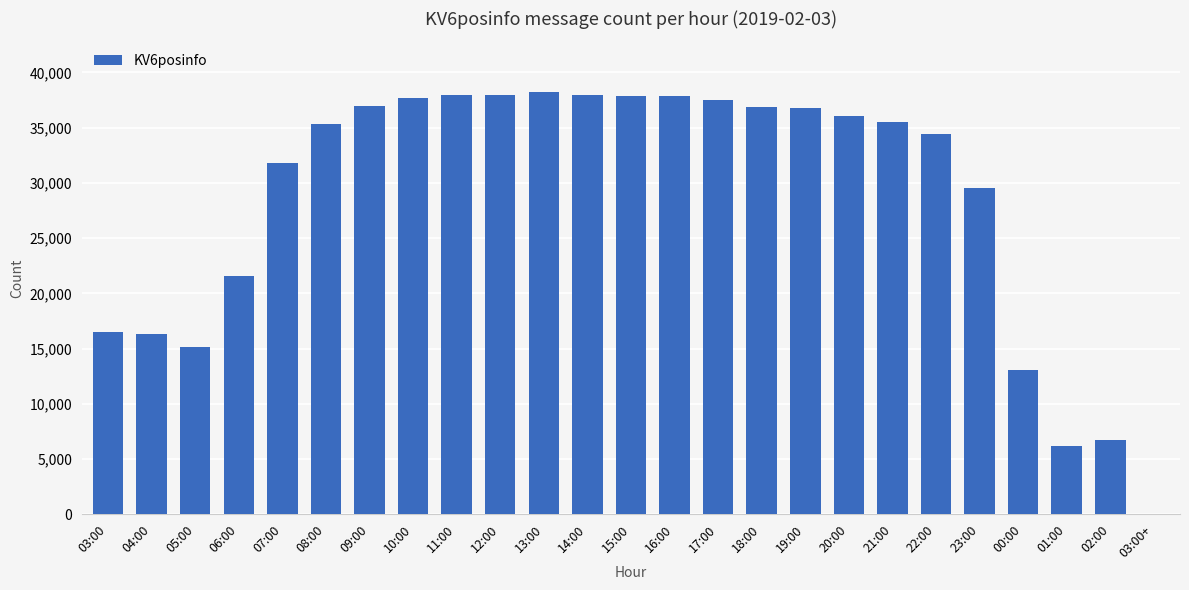

Which has a higher value, 22:00 or 15:00?

15:00